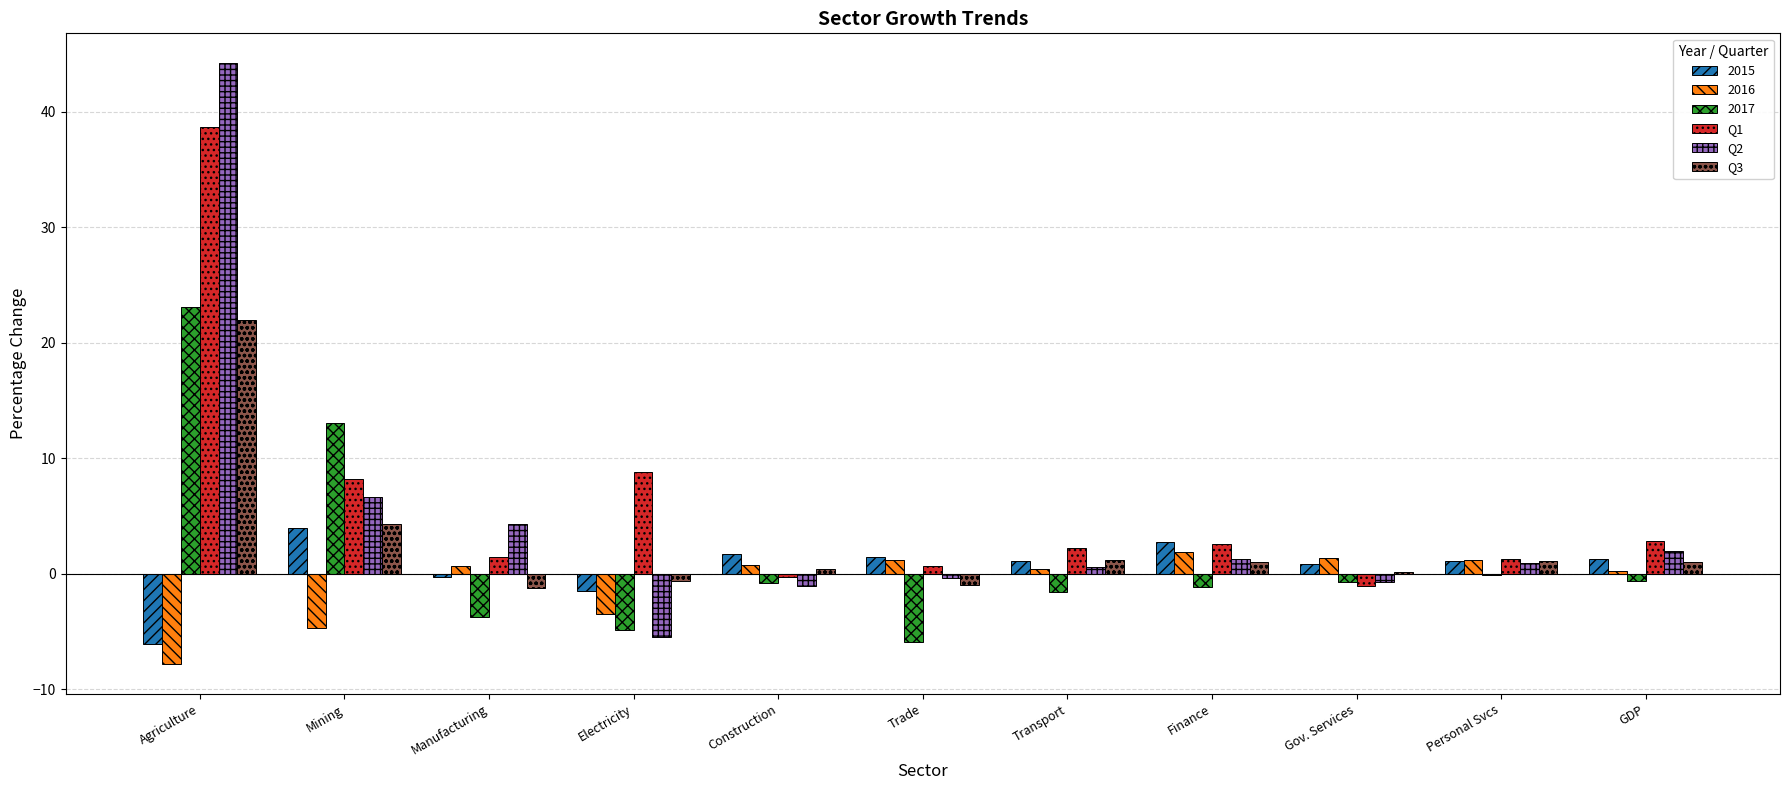

What is the total value across all series at Agriculture?

114.1